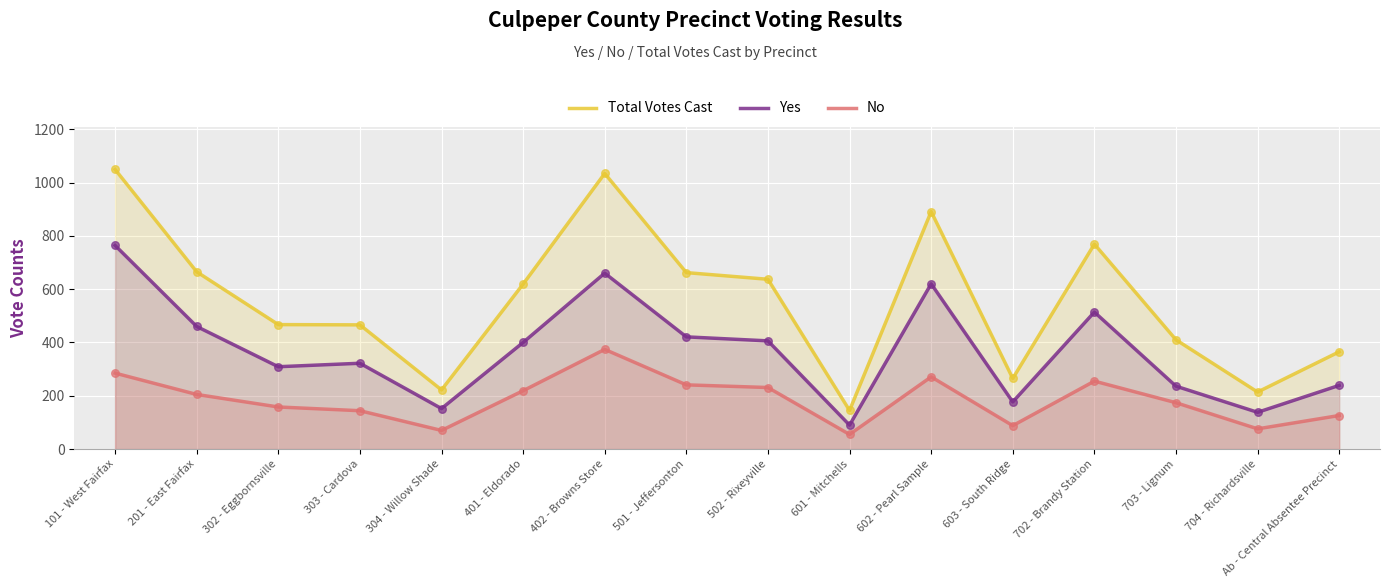

Which series has the largest Y range (max minus min)?

Total Votes Cast